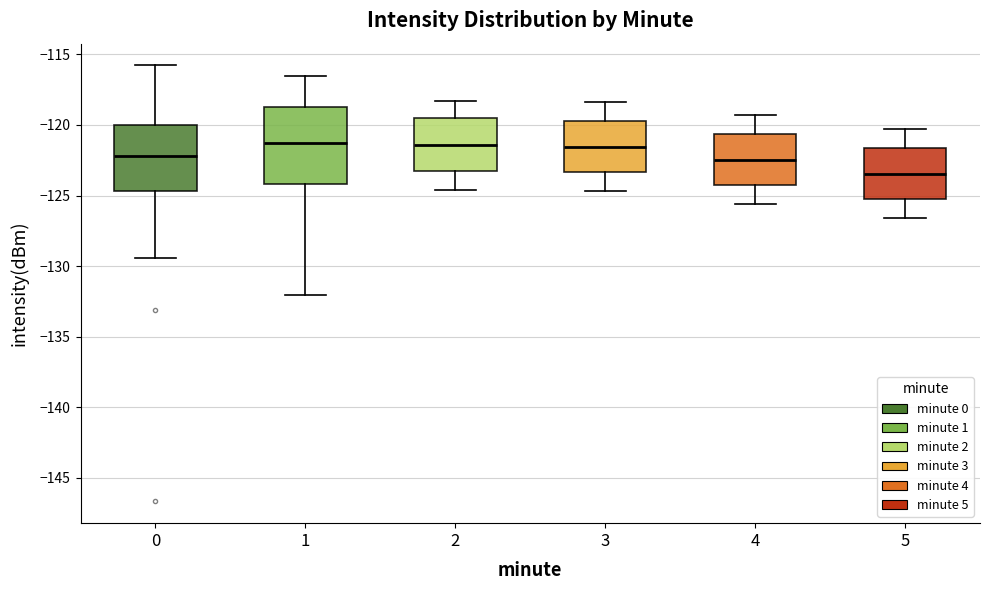

Comparing the boxes themselves (not the whiskers), which one is the tallest?

1